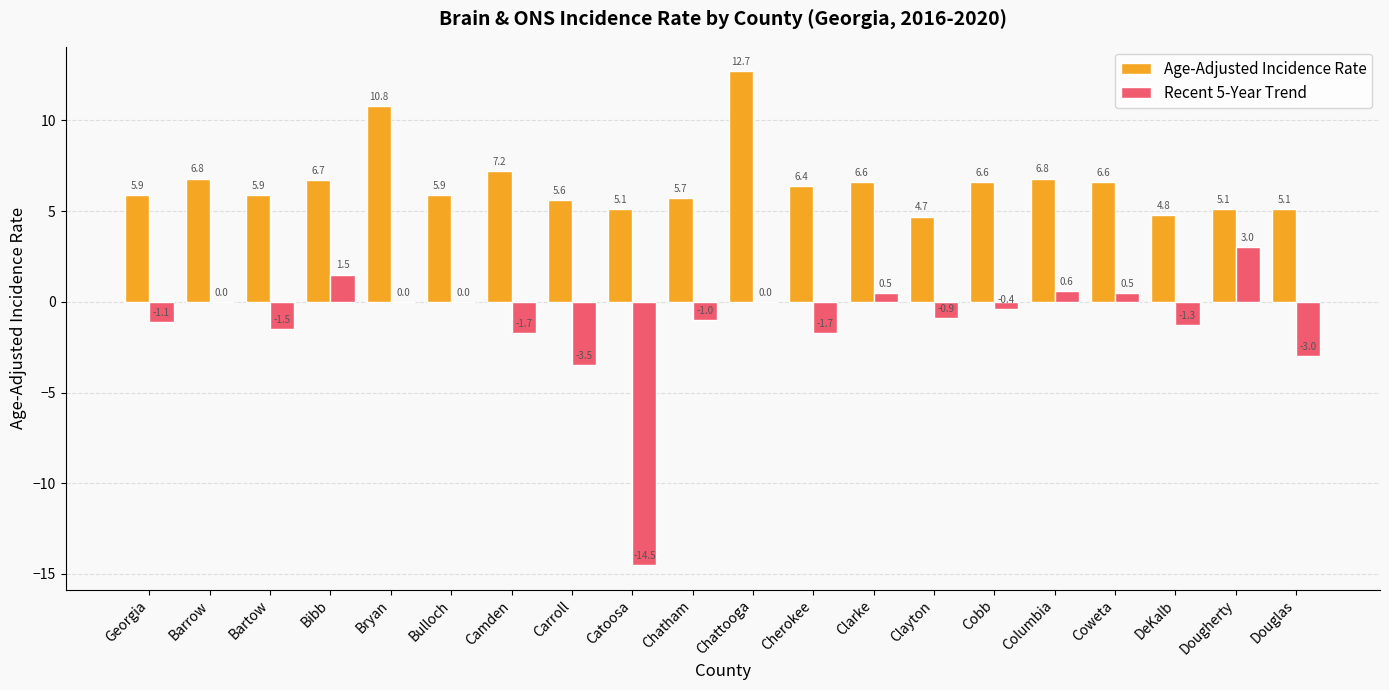

How many groups of bars are there?

20